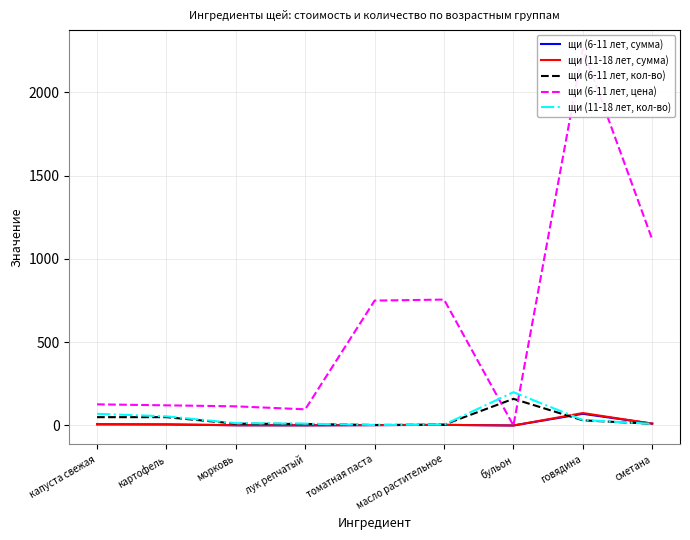

At which label does щи (6-11 лет, кол-во) reach its peak?

бульон